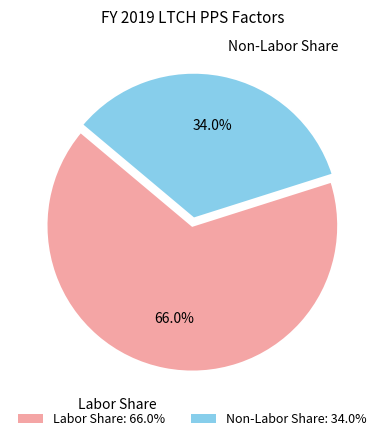

Which has a higher value, Labor Share or Non-Labor Share?

Labor Share